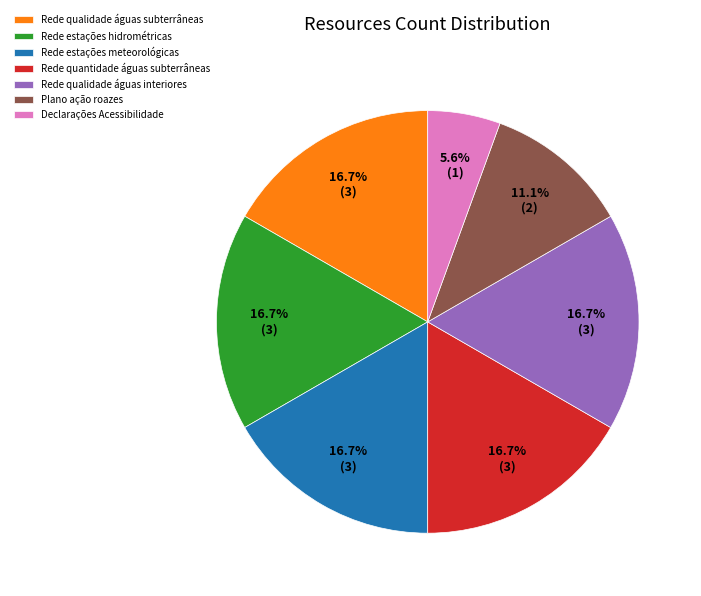

Which category has the smallest portion of the pie?

Declarações Acessibilidade